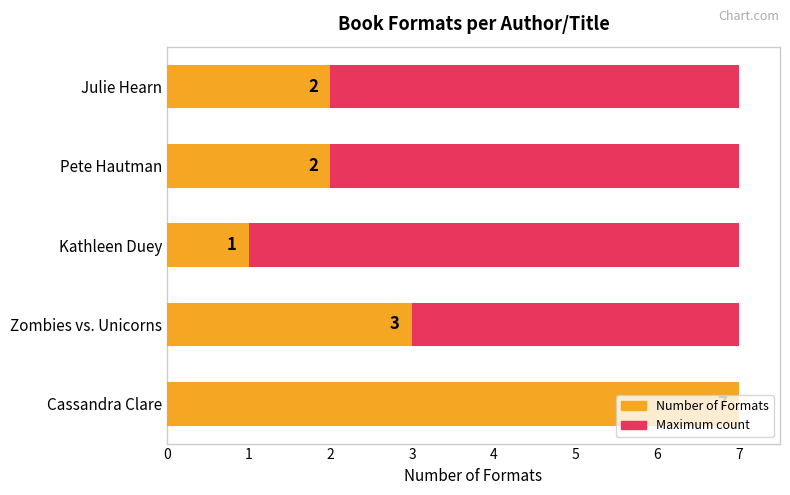

Which series changed the most between 0 and 2?

Number of Formats